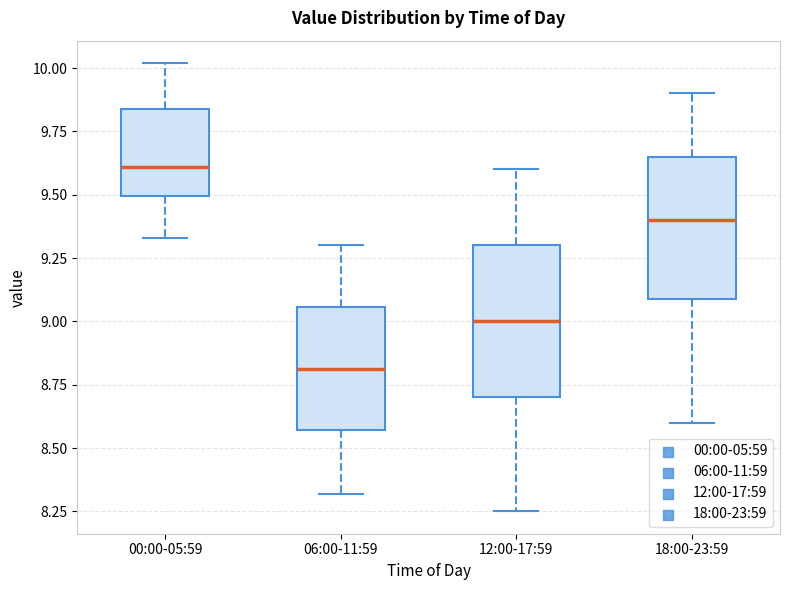

Reading left to right, transcribe this box plot: for each box, give where its median line is, the range the box spans, and where its two whiskers end, as read against the y-axis. The values are not printed on the chart, so give them approximately, as read against the axis.

00:00-05:59: median 9.60, box 9.50 to 9.85, whiskers 9.35 to 10.00
06:00-11:59: median 8.80, box 8.55 to 9.05, whiskers 8.30 to 9.30
12:00-17:59: median 9.00, box 8.70 to 9.30, whiskers 8.25 to 9.60
18:00-23:59: median 9.40, box 9.10 to 9.65, whiskers 8.60 to 9.90